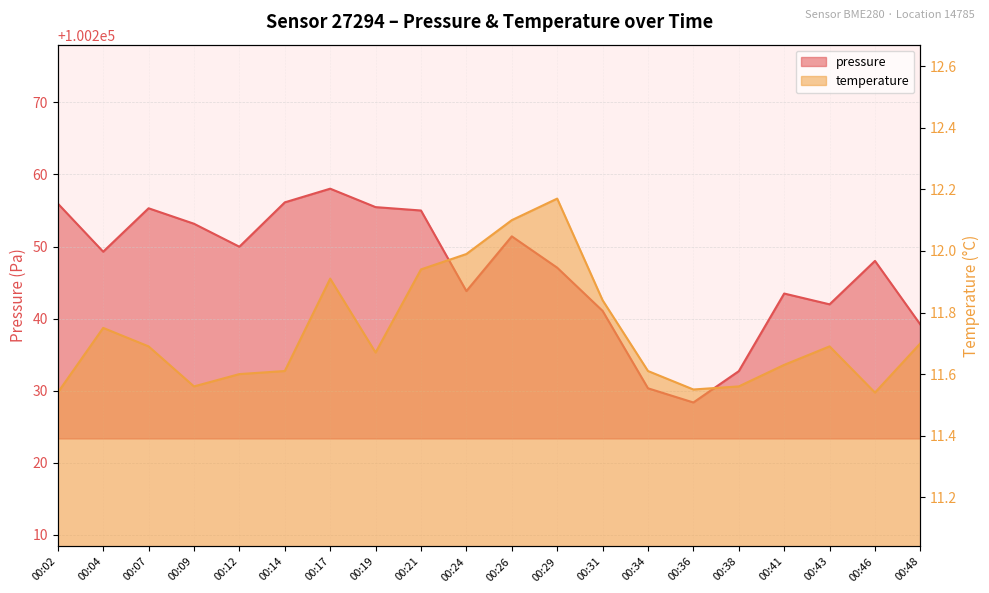

How many categories are shown in the chart?

20